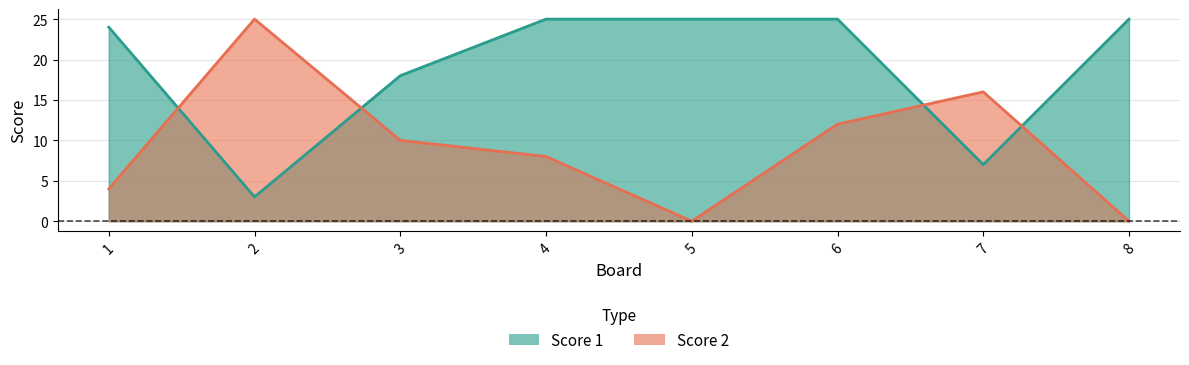

Is it true that Score 2 equals 4 at 1?

True